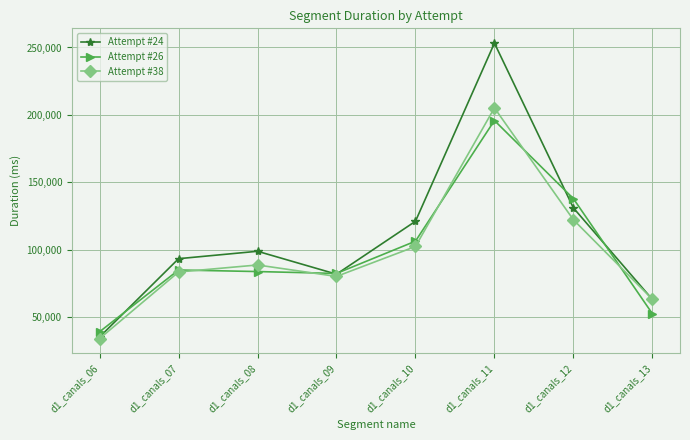

Is this an area chart (filled region under the line)?

No